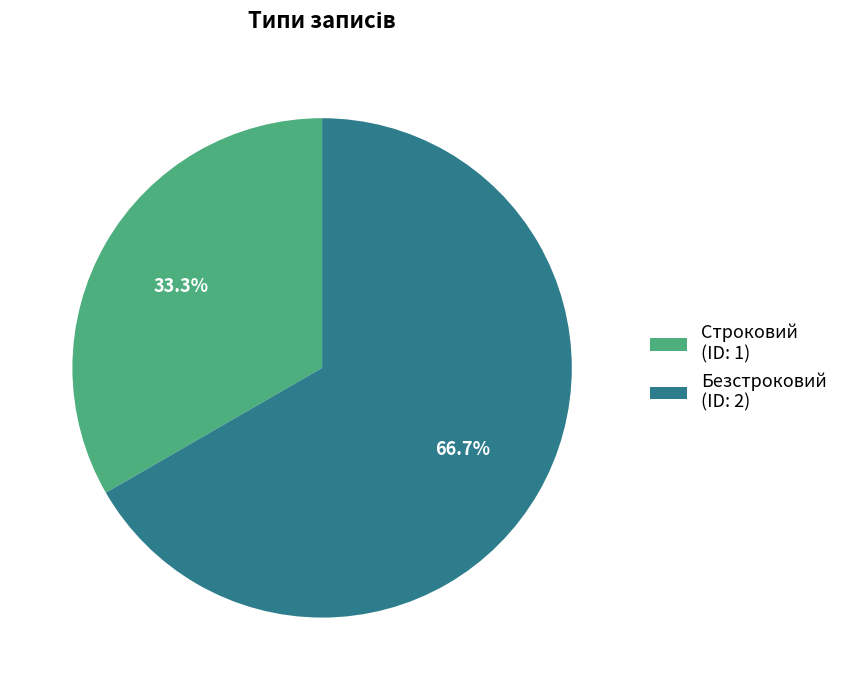

To the nearest percent, what is the difference between the Безстроковий and Строковий slice percentages?

33%